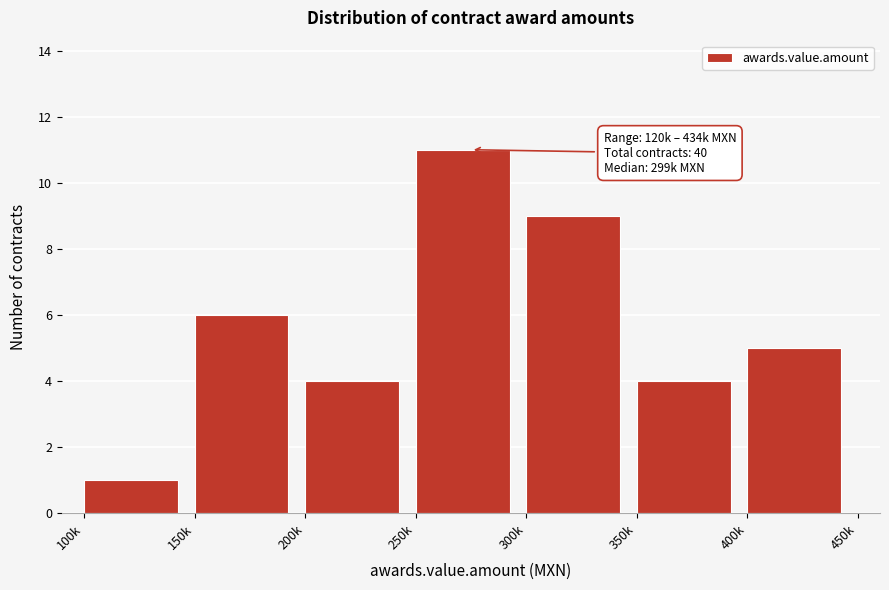

Reading left to right, extract all data points from this chart.

1	6	4	11	9	4	5